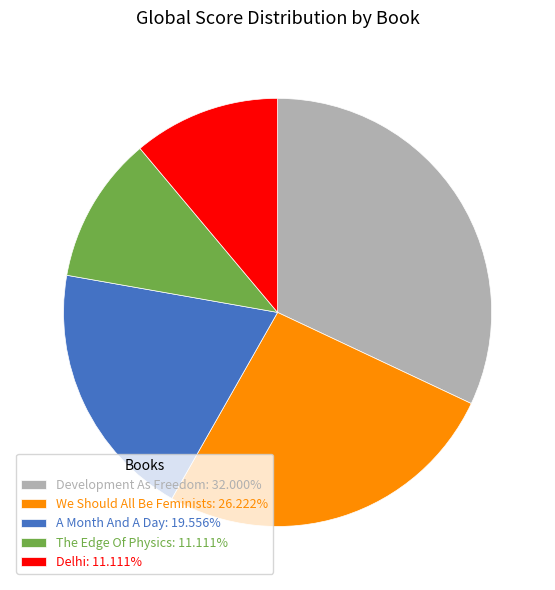

Is there any slice that represents more than half of the pie?

No